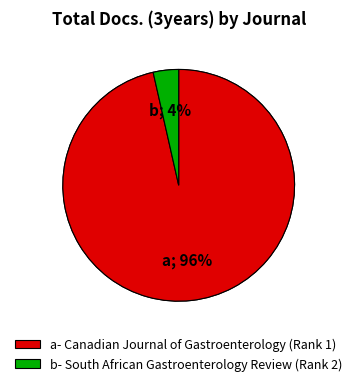

What is the smallest slice in the pie chart?

South African Gastroenterology Review (Rank 2)